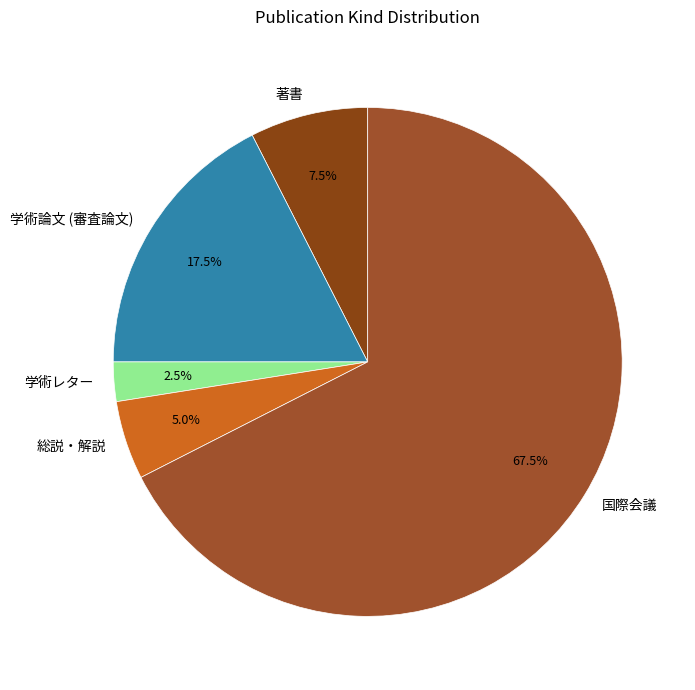

Between 学術レター and 総説・解説, which is larger?

総説・解説